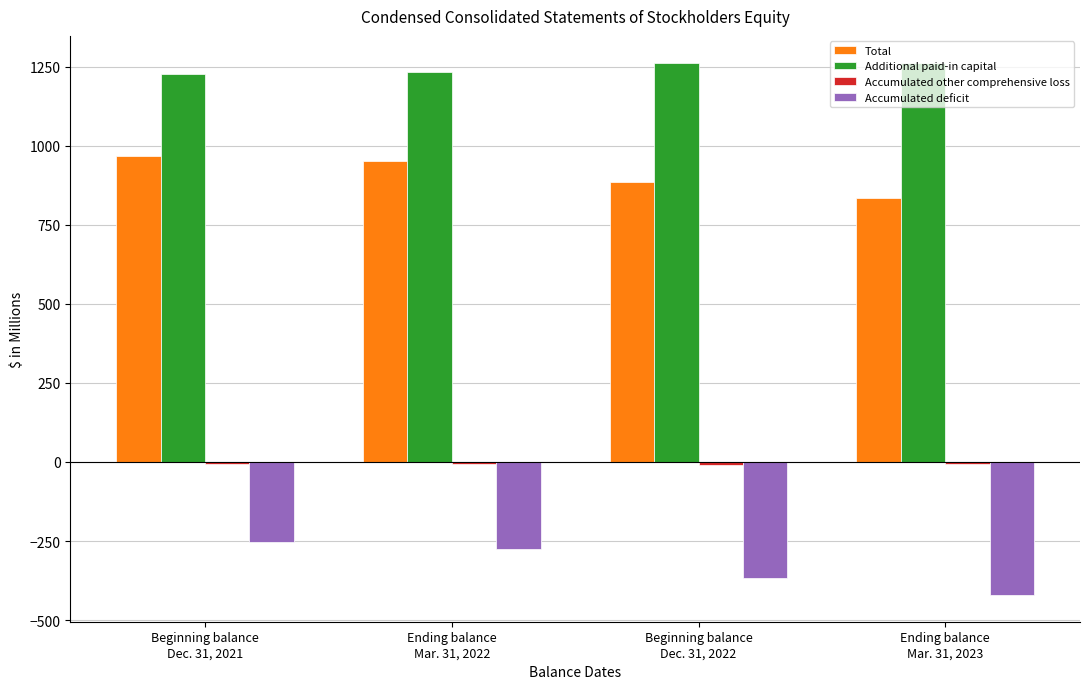

Which series has the largest total across all categories?

Additional paid-in capital